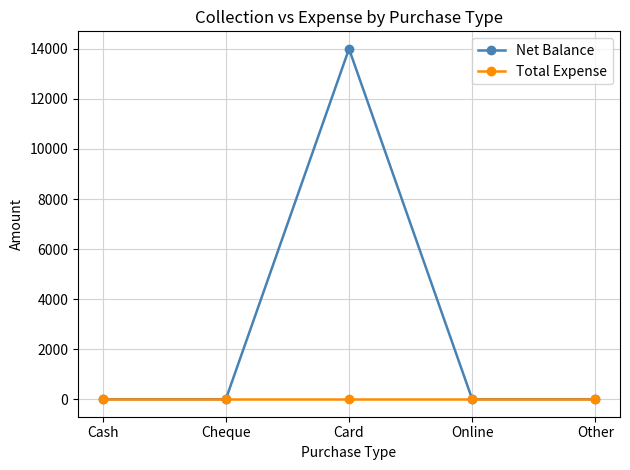

True or false: Total Expense has more than 2 points higher than both neighbors.

False